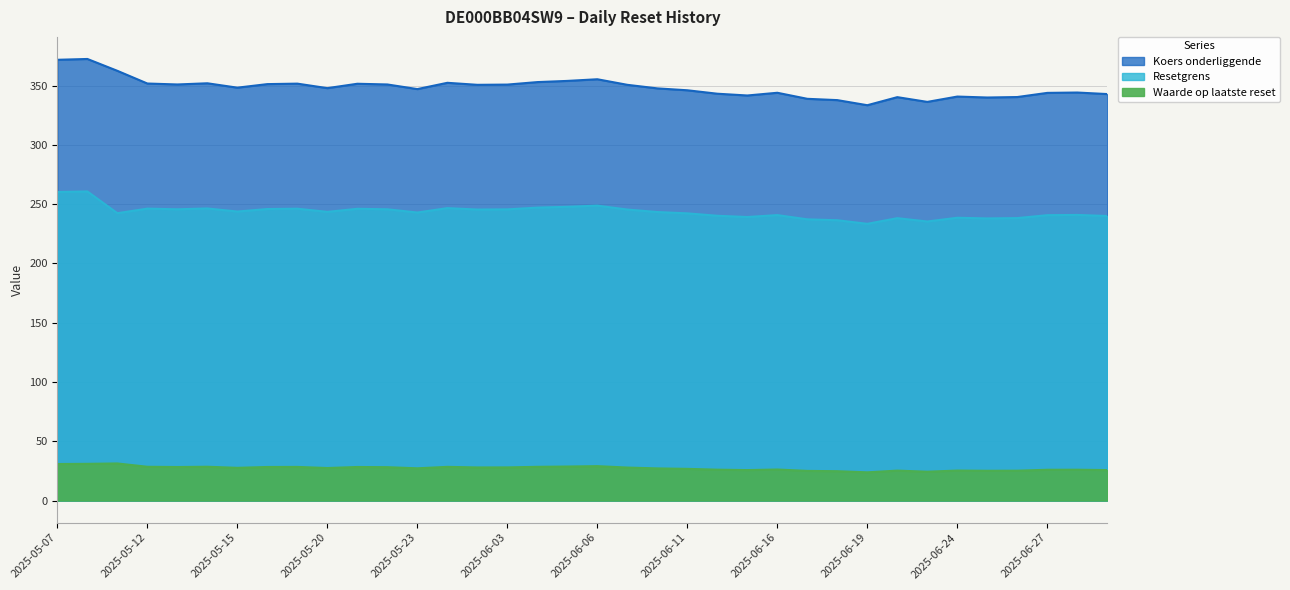

Reading left to right, extract all data points from this chart.

Waarde op laatste reset: 2025-07-01=25.7	2025-06-30=26.0	2025-06-27=26.0	2025-06-26=25.2	2025-06-25=25.1	2025-06-24=25.3	2025-06-23=24.3	2025-06-20=25.2	2025-06-19=23.8	2025-06-18=24.8	2025-06-17=25.0	2025-06-16=26.2	2025-06-13=25.7	2025-06-12=26.0	2025-06-11=26.7	2025-06-10=27.1	2025-06-09=27.8	2025-06-06=29.0	2025-06-05=28.7	2025-06-04=28.4	2025-06-03=28.0	2025-06-02=27.9	2025-05-26=28.4	2025-05-23=27.2	2025-05-22=28.1	2025-05-21=28.3	2025-05-20=27.4	2025-05-19=28.4	2025-05-16=28.3	2025-05-15=27.6	2025-05-14=28.5	2025-05-13=28.3	2025-05-12=28.5	2025-05-09=31.3	2025-05-08=31.0	2025-05-07=30.8
Resetgrens: 2025-07-01=240.0	2025-06-30=240.9	2025-06-27=240.7	2025-06-26=238.2	2025-06-25=237.9	2025-06-24=238.5	2025-06-23=235.3	2025-06-20=238.1	2025-06-19=233.4	2025-06-18=236.4	2025-06-17=237.2	2025-06-16=240.7	2025-06-13=239.1	2025-06-12=240.2	2025-06-11=242.2	2025-06-10=243.3	2025-06-09=245.4	2025-06-06=248.7	2025-06-05=247.7	2025-06-04=247.0	2025-06-03=245.6	2025-06-02=245.4	2025-05-26=246.6	2025-05-23=242.9	2025-05-22=245.6	2025-05-21=246.1	2025-05-20=243.5	2025-05-19=246.1	2025-05-16=245.8	2025-05-15=243.7	2025-05-14=246.3	2025-05-13=245.6	2025-05-12=246.2	2025-05-09=242.3	2025-05-08=260.7	2025-05-07=260.2
Koers onderliggende: 2025-07-01=342.8	2025-06-30=344.1	2025-06-27=343.8	2025-06-26=340.3	2025-06-25=339.9	2025-06-24=340.7	2025-06-23=336.2	2025-06-20=340.2	2025-06-19=333.4	2025-06-18=337.7	2025-06-17=338.8	2025-06-16=343.9	2025-06-13=341.6	2025-06-12=343.1	2025-06-11=346.0	2025-06-10=347.6	2025-06-09=350.6	2025-06-06=355.3	2025-06-05=353.9	2025-06-04=352.9	2025-06-03=350.8	2025-06-02=350.6	2025-05-26=352.3	2025-05-23=347.0	2025-05-22=350.9	2025-05-21=351.5	2025-05-20=347.8	2025-05-19=351.6	2025-05-16=351.2	2025-05-15=348.2	2025-05-14=351.9	2025-05-13=350.9	2025-05-12=351.7	2025-05-09=362.4	2025-05-08=372.4	2025-05-07=371.7